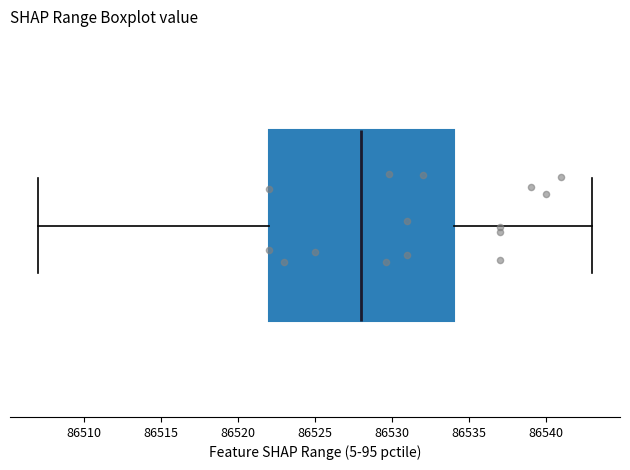

Where does the right whisker of the box end on the x-axis? The values are not printed on the chart, so give them approximately, as read against the axis.

86543